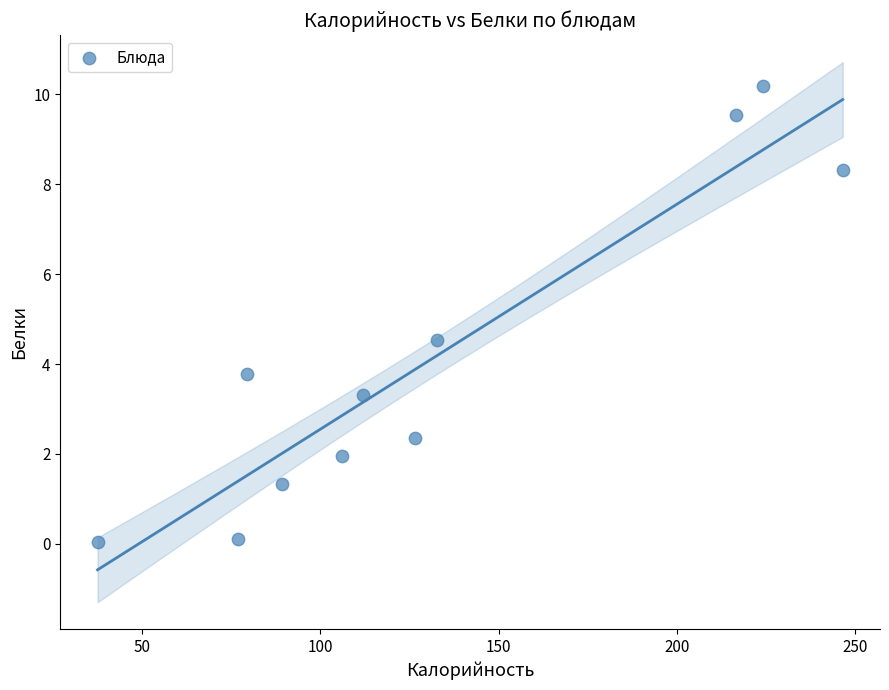

What Y value in the scatter plot is closest to 5?

4.5